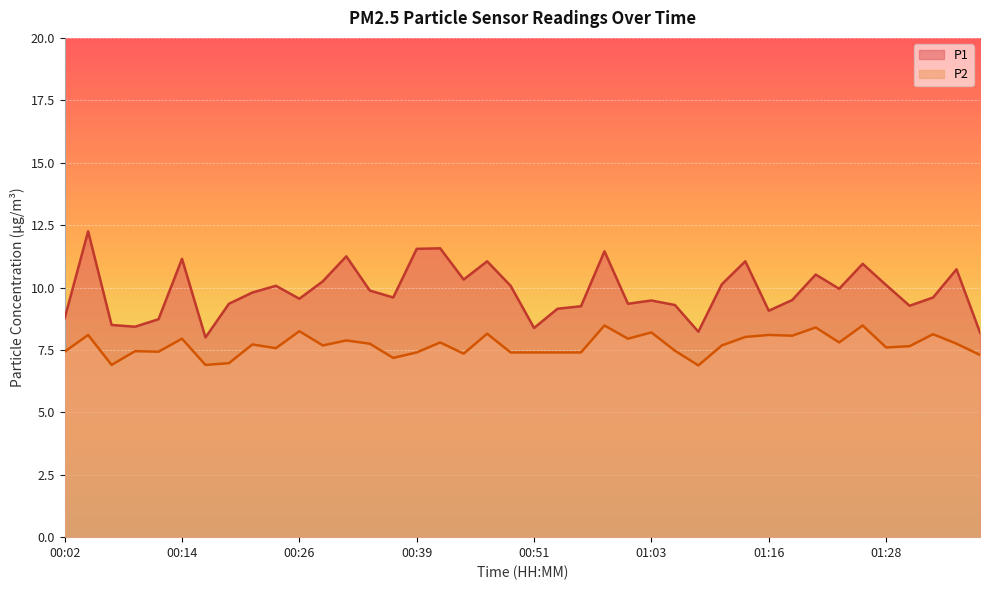

What are all the series names shown in the legend?

P1, P2